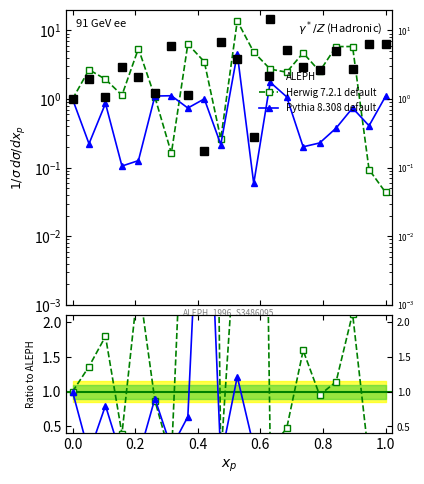

Which series has the widest spread of values?

Herwig 7.2.1 default